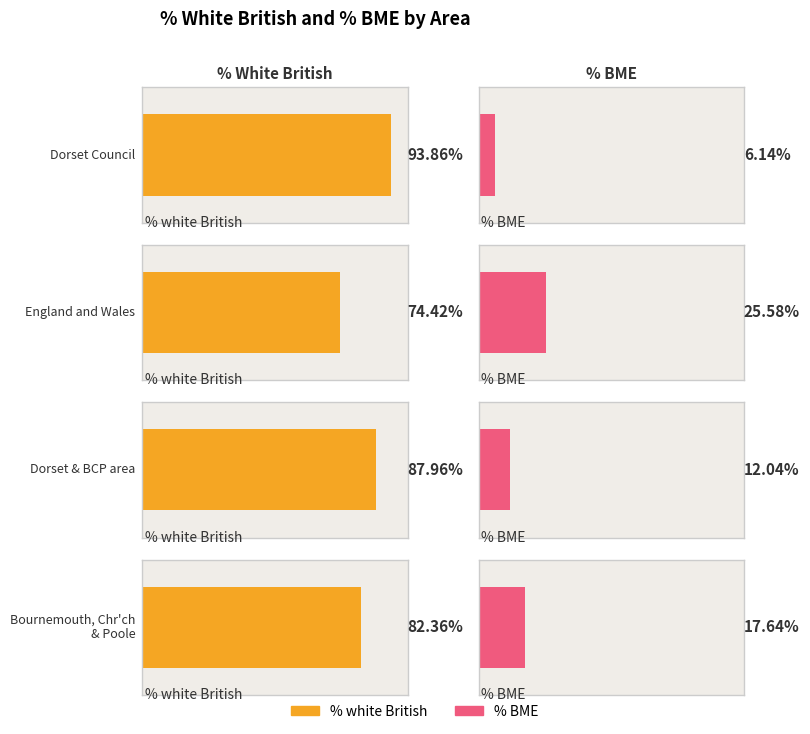

The value of % BME at England and Wales is 5.7. True or false?

False